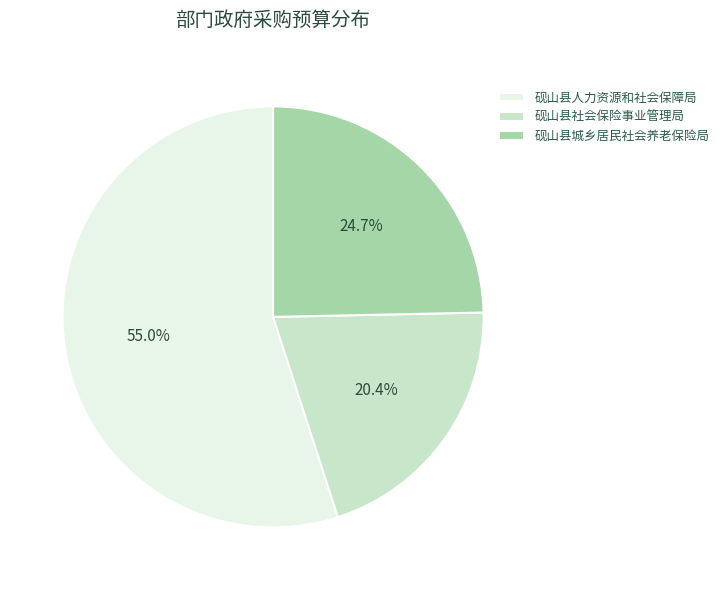

To the nearest percent, what portion does 砚山县人力资源和社会保障局 represent?

55%